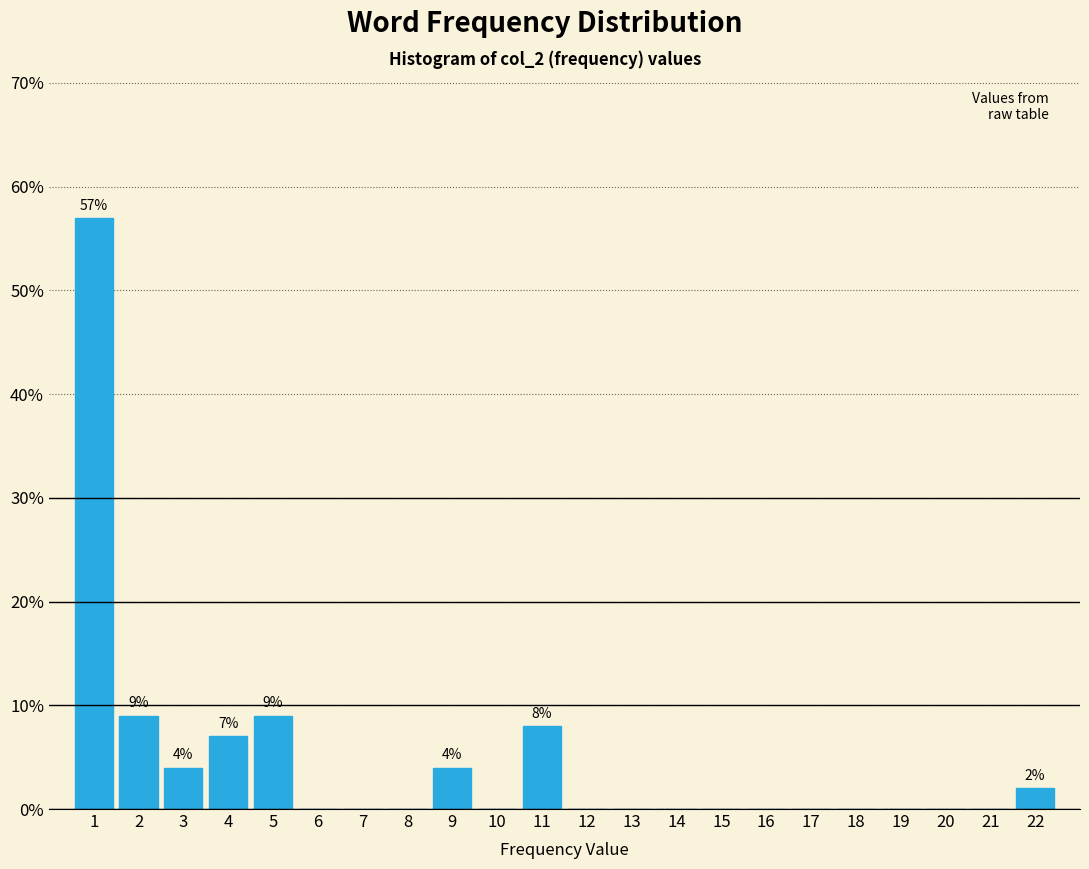

Over which range of the x-axis is the bar tallest?

0.5 to 1.5